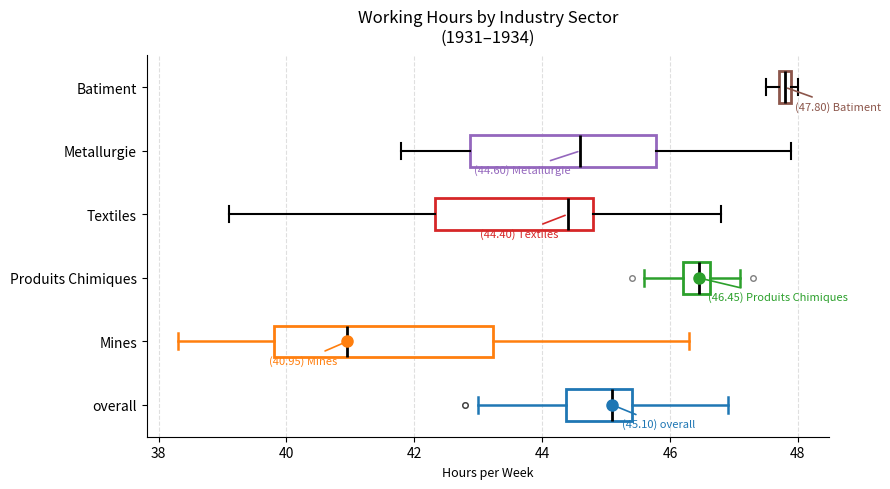

Which box's median line is the furthest to the right?

Batiment